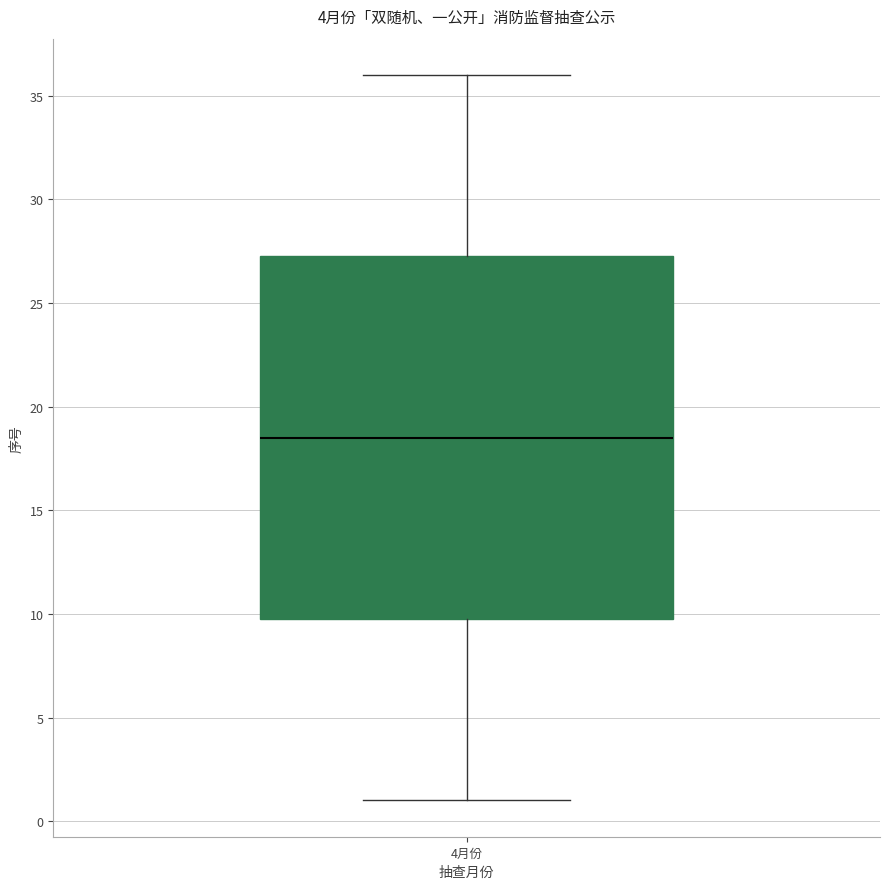

Where is the lower edge of the box for 4月份 on the y-axis? The values are not printed on the chart, so give them approximately, as read against the axis.

10.0